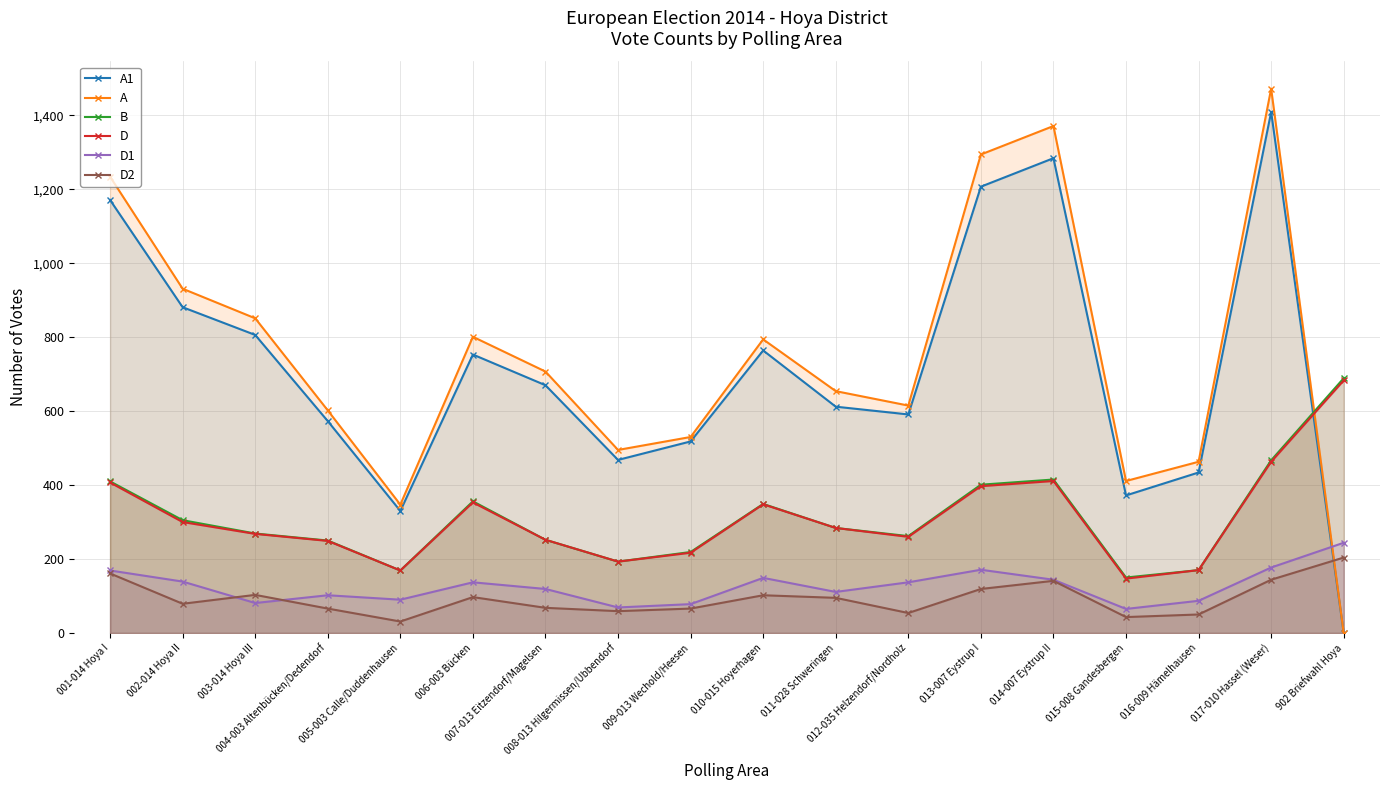

What is the difference between the second highest and minimum values in the D2 series?

130